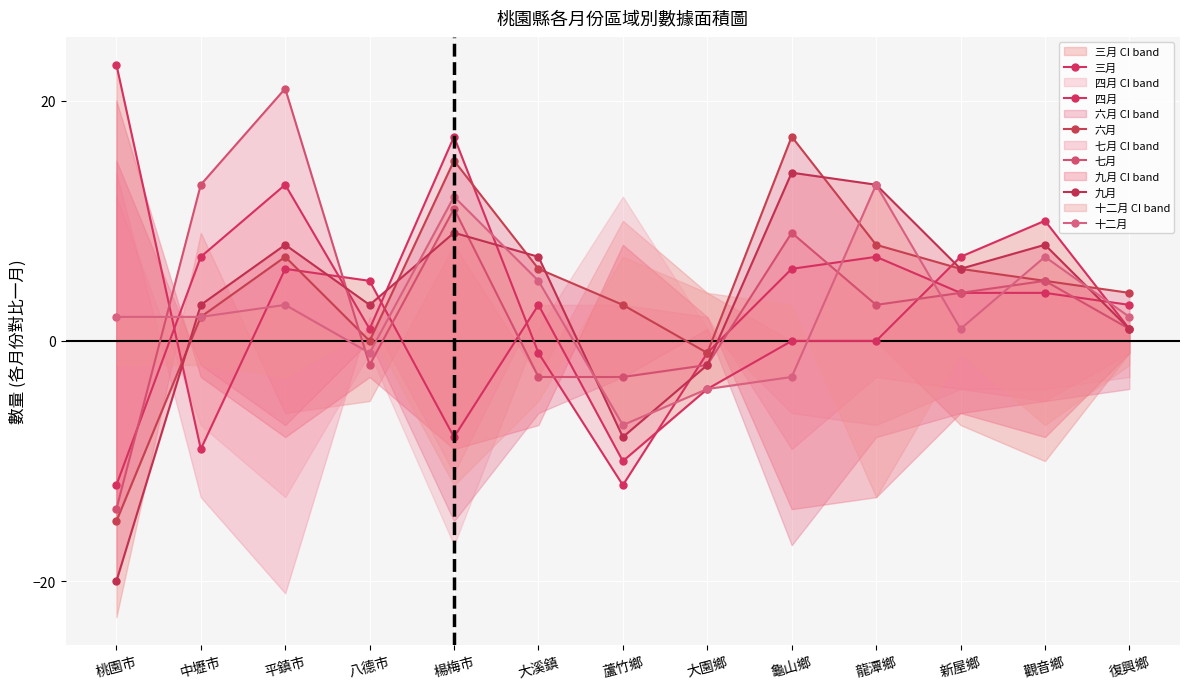

Is this an area chart (filled region under the line)?

No